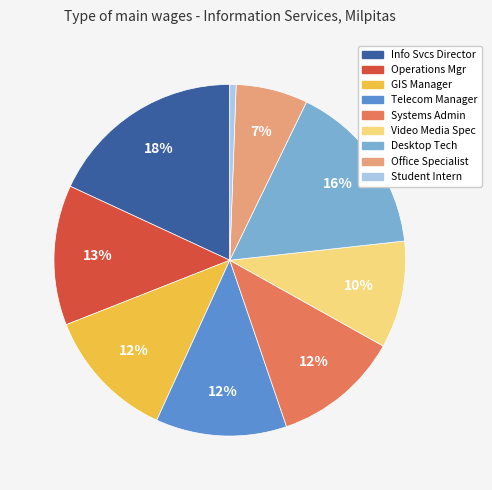

Which has a higher value, Office Specialist or Student Intern?

Office Specialist